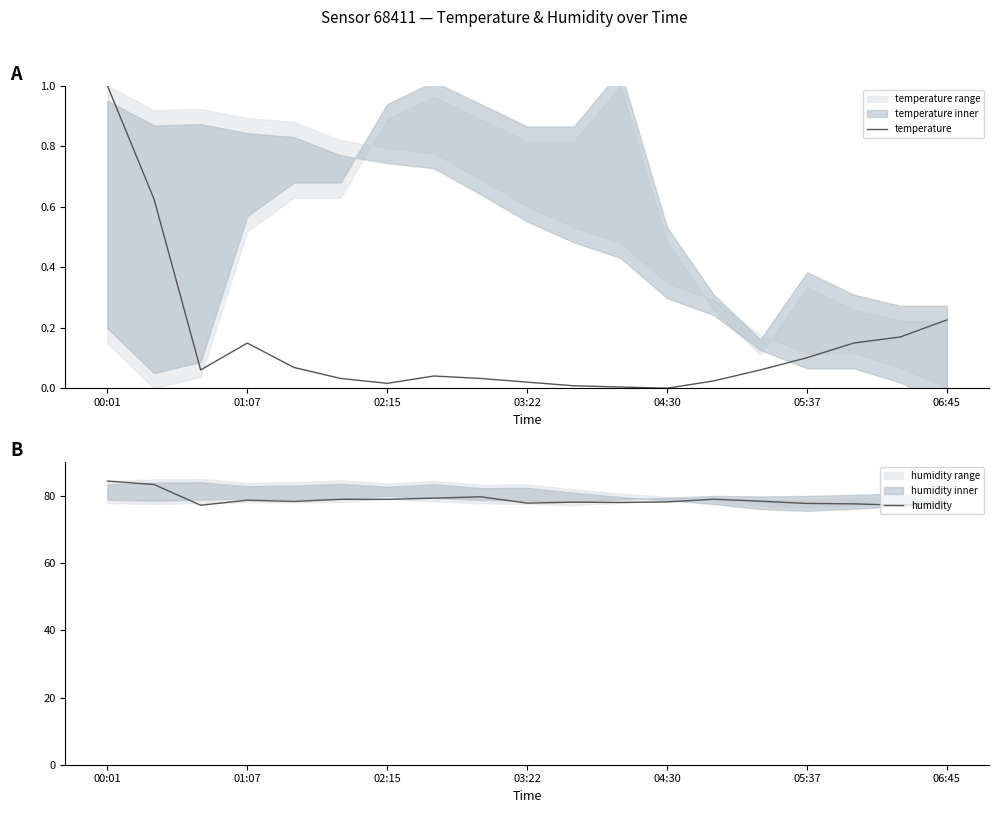

How many interior local valleys does the humidity series have?

5